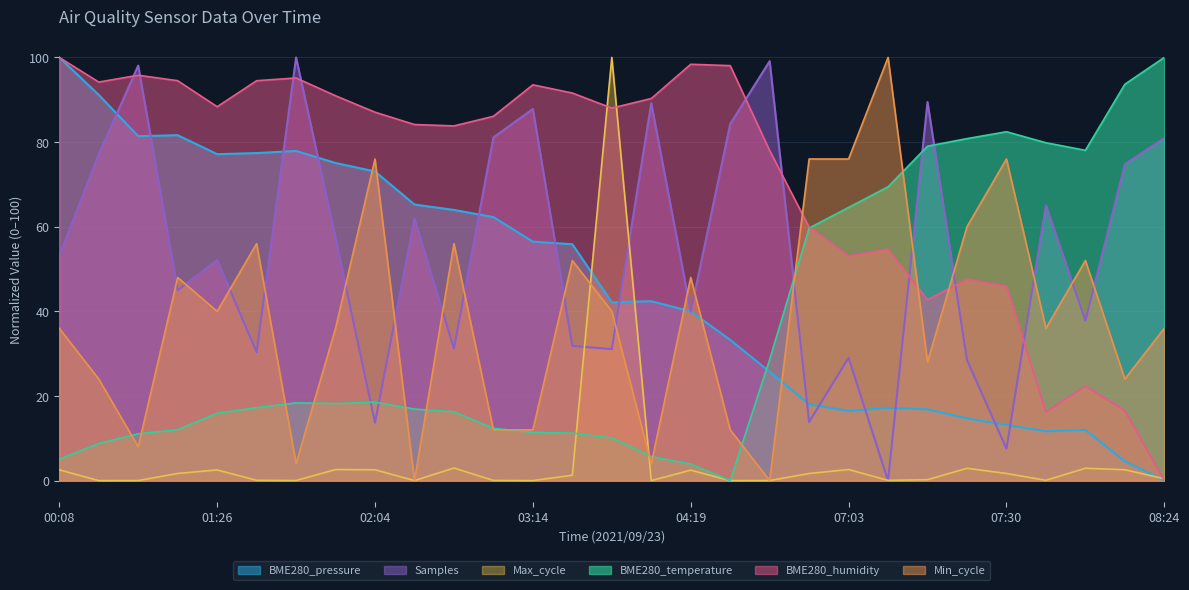

Read the BME280_humidity value at 07:03.

53.1